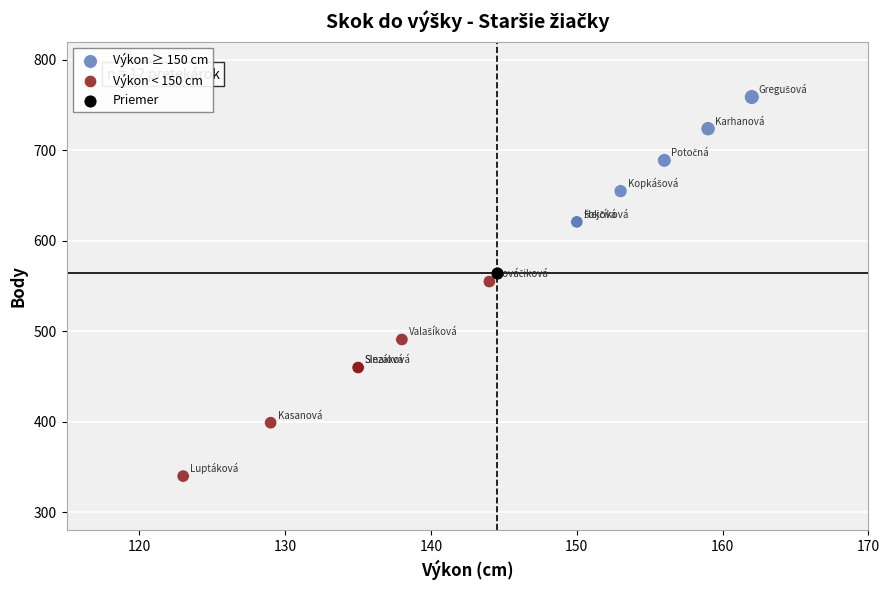

Which series reaches the minimum Y coordinate?

Výkon < 150 cm